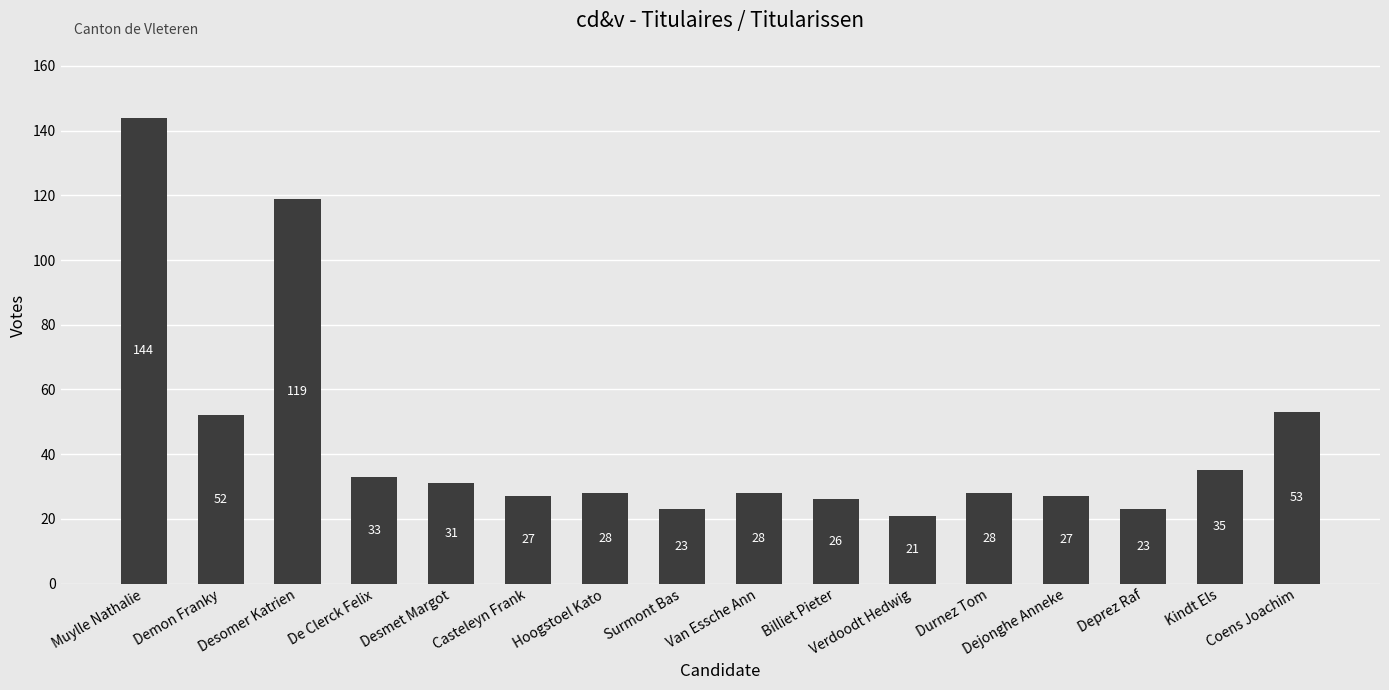

Reading right to left, list all the values displayed in this chart.

53	35	23	27	28	21	26	28	23	28	27	31	33	119	52	144